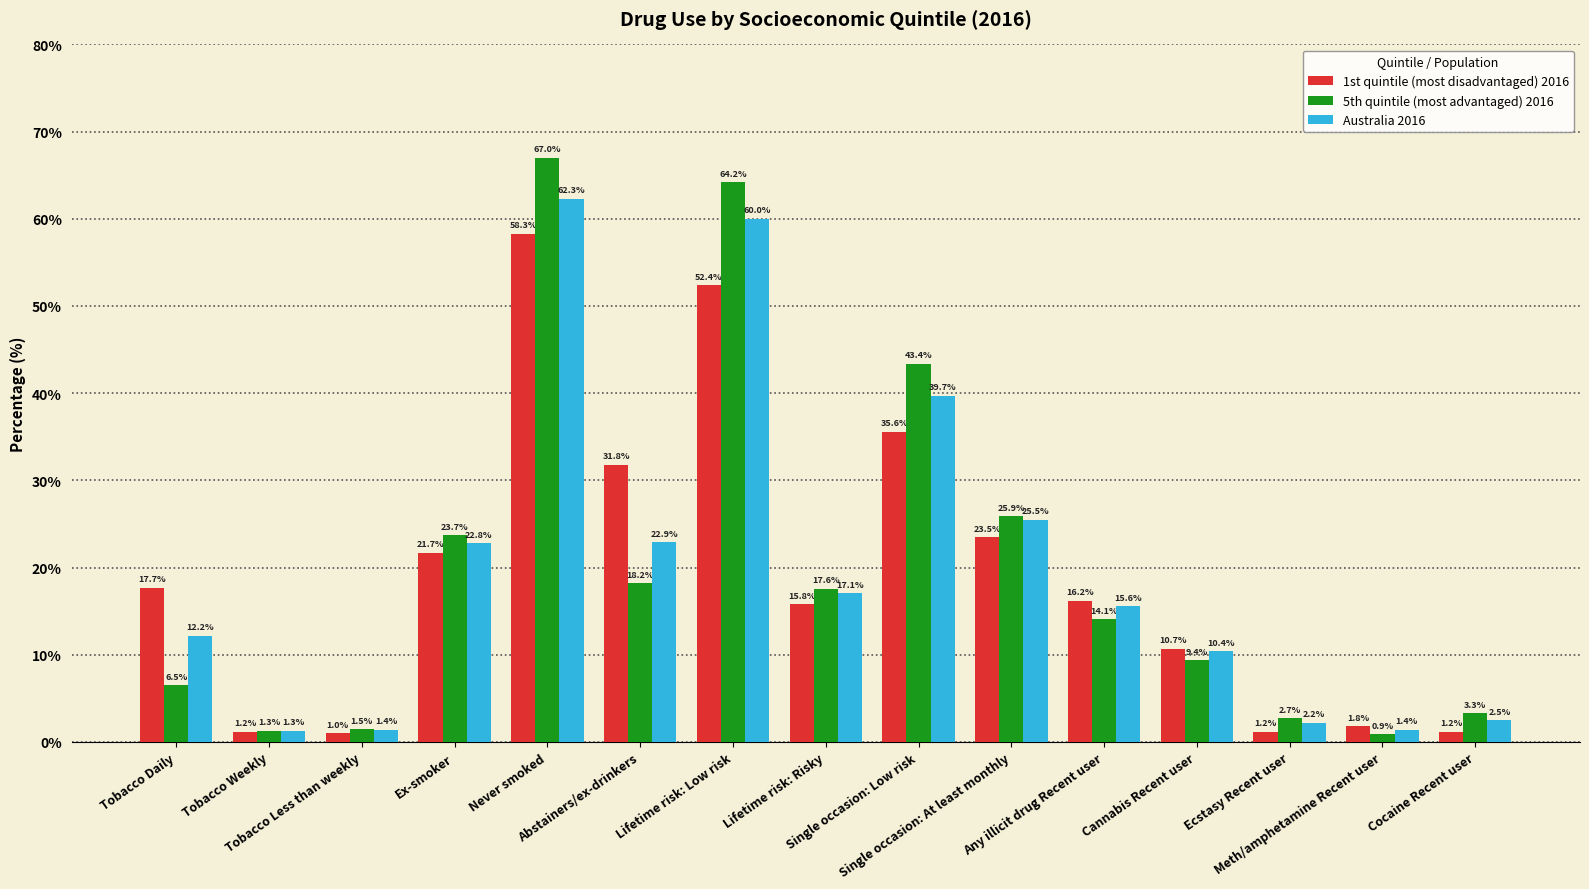

Does the chart contain stacked bars?

No